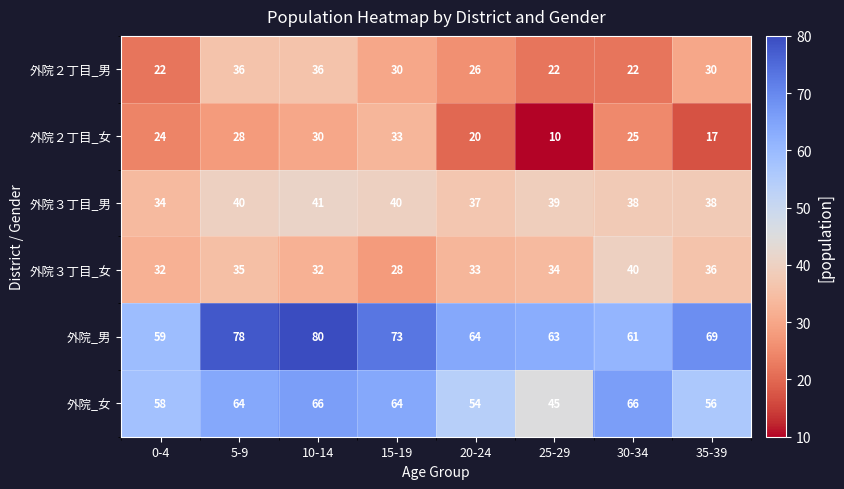

The 外院３丁目_女 series shows 45 at 15-19. True or false?

False